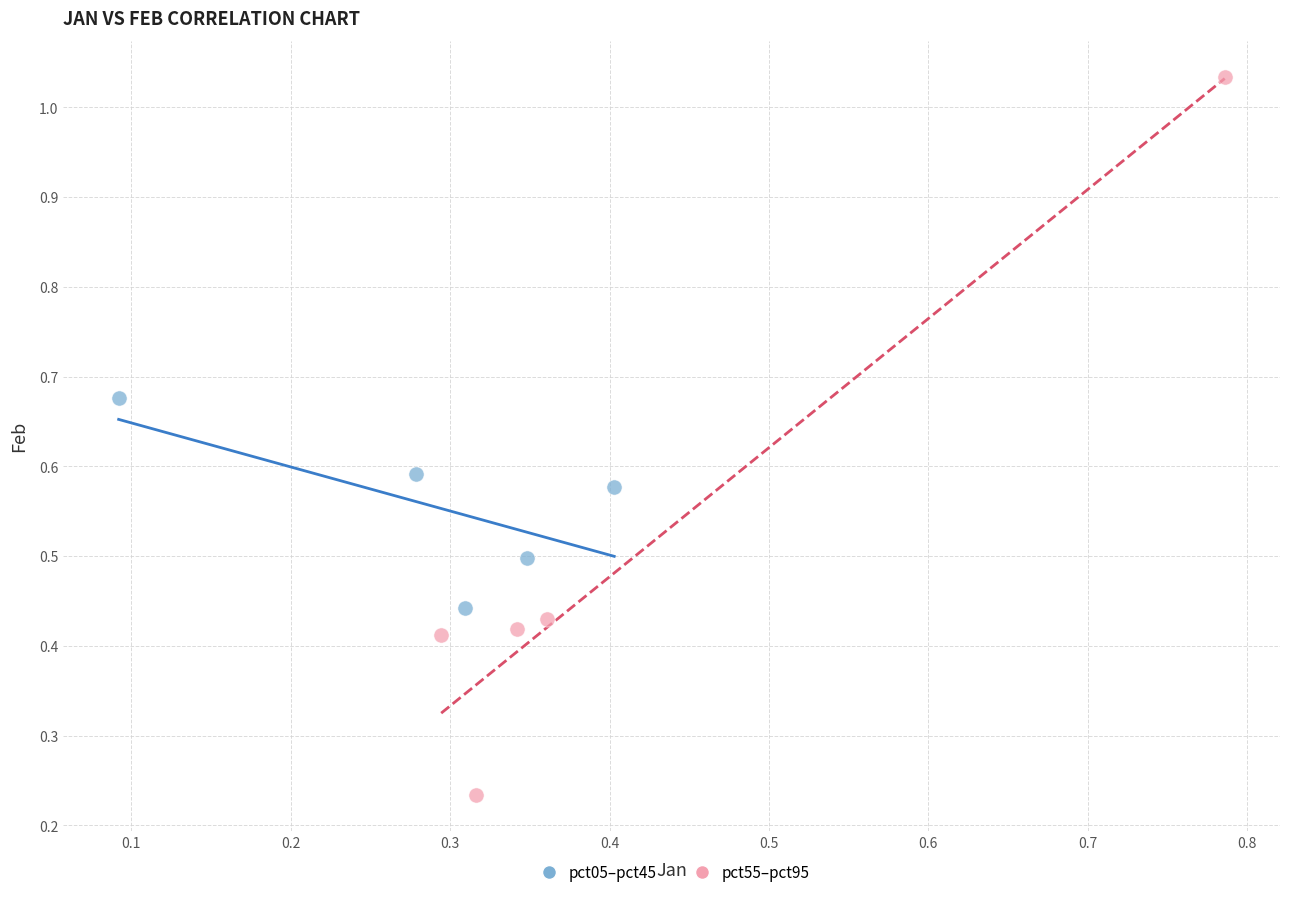

Which series has the widest spread of Y values?

pct55–pct95